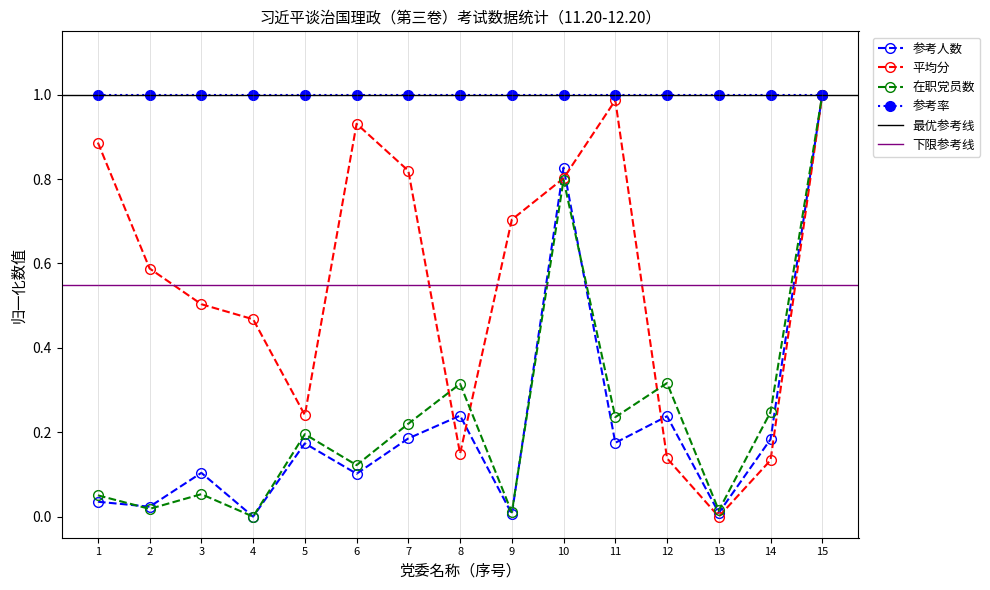

Where do 参考人数 and 平均分 first cross each other?

7 and 8